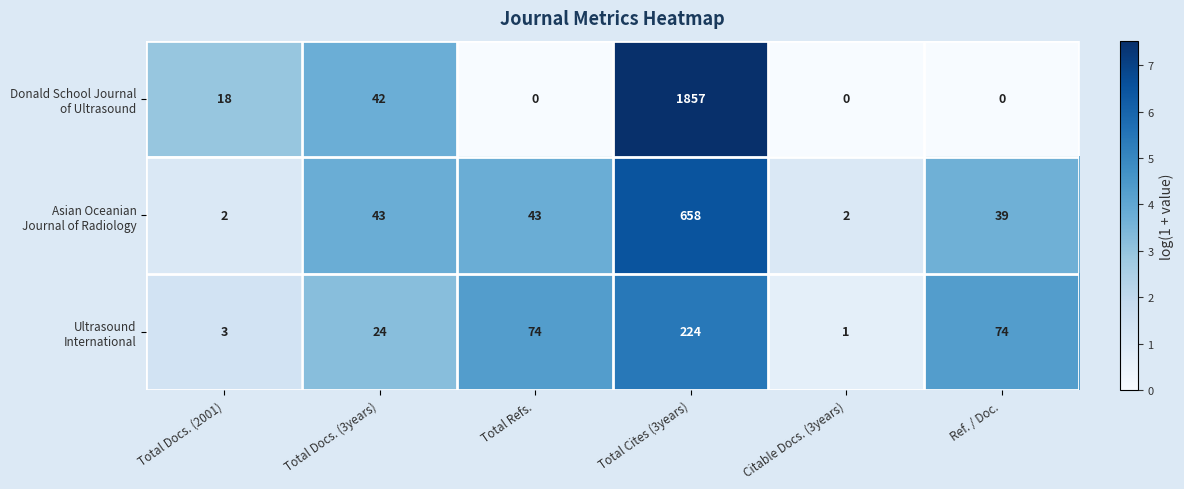

At which category does the chart reach its peak across all series?

Total Cites (3years)